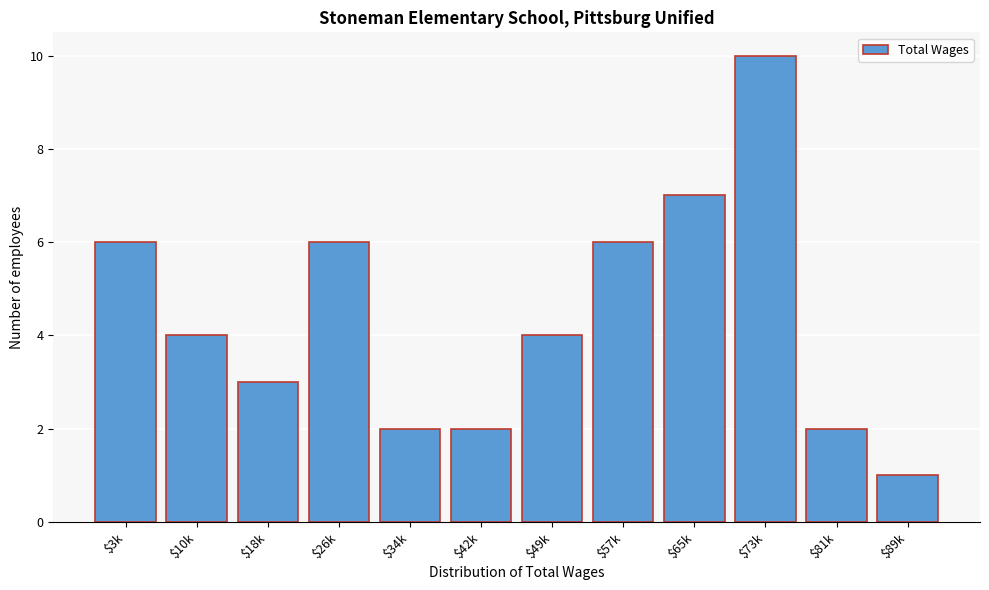

Reading left to right, what are all the values shown in this chart?

6	4	3	6	2	2	4	6	7	10	2	1